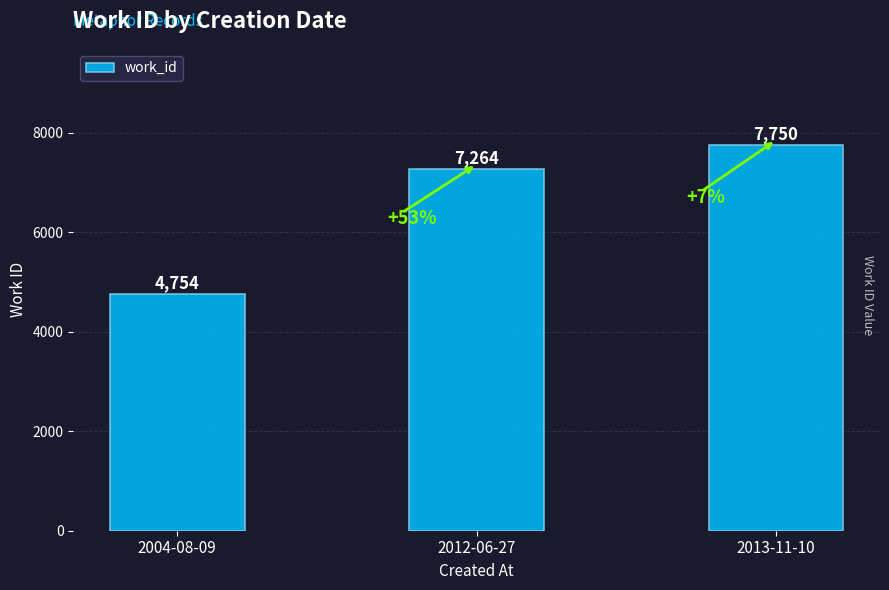

Are the bars horizontal?

No